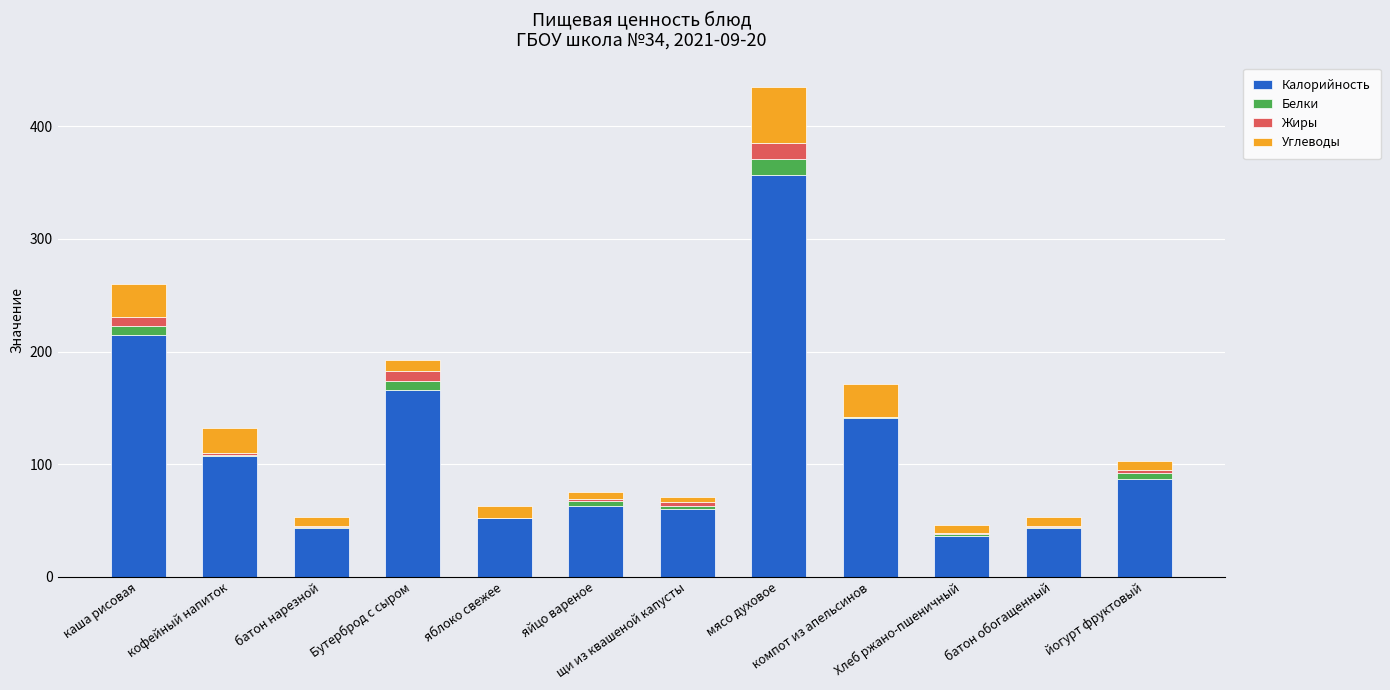

What is the highest value of the Калорийность series?

357.0